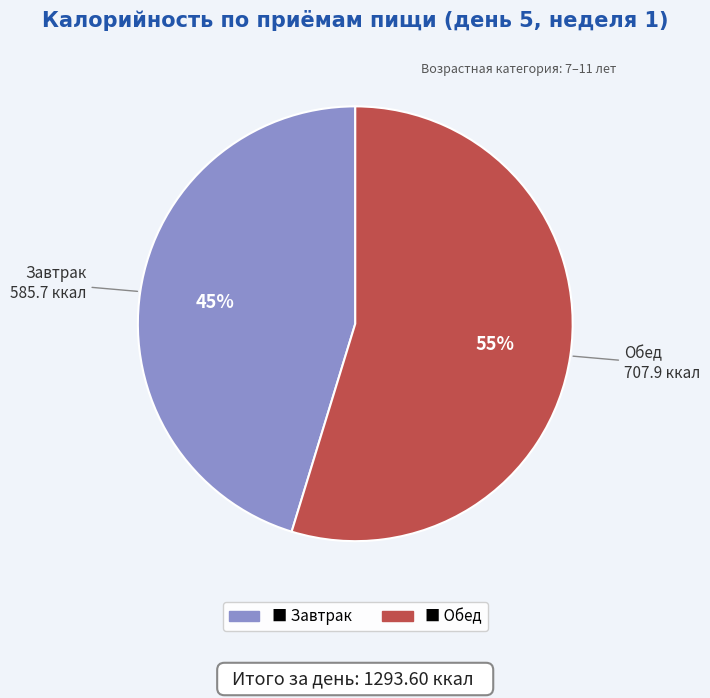

To the nearest percent, what is the average slice percentage?

50%